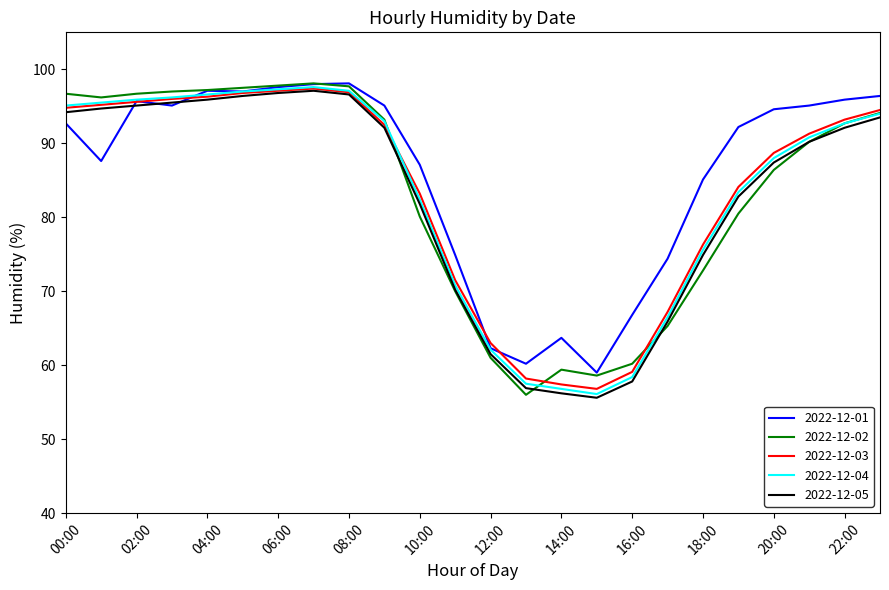

What is the minimum value shown in the chart?

55.6